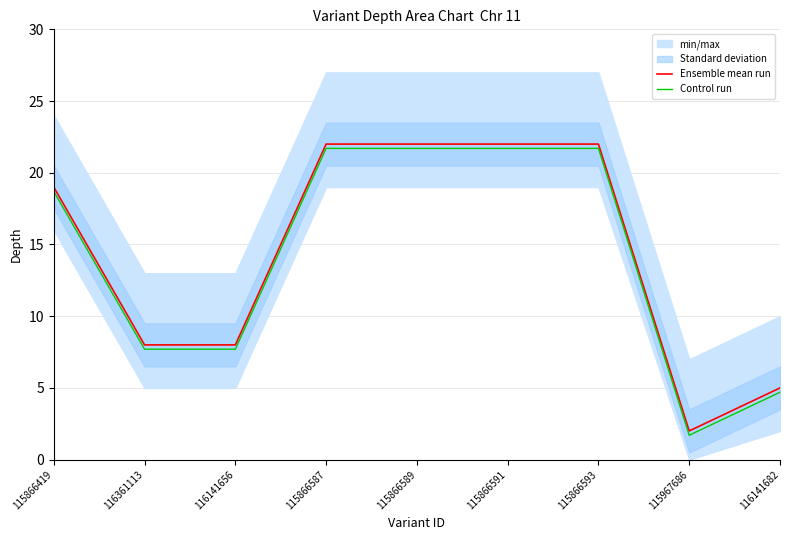

True or false: Ensemble mean run has more than 1 points higher than both neighbors.

False